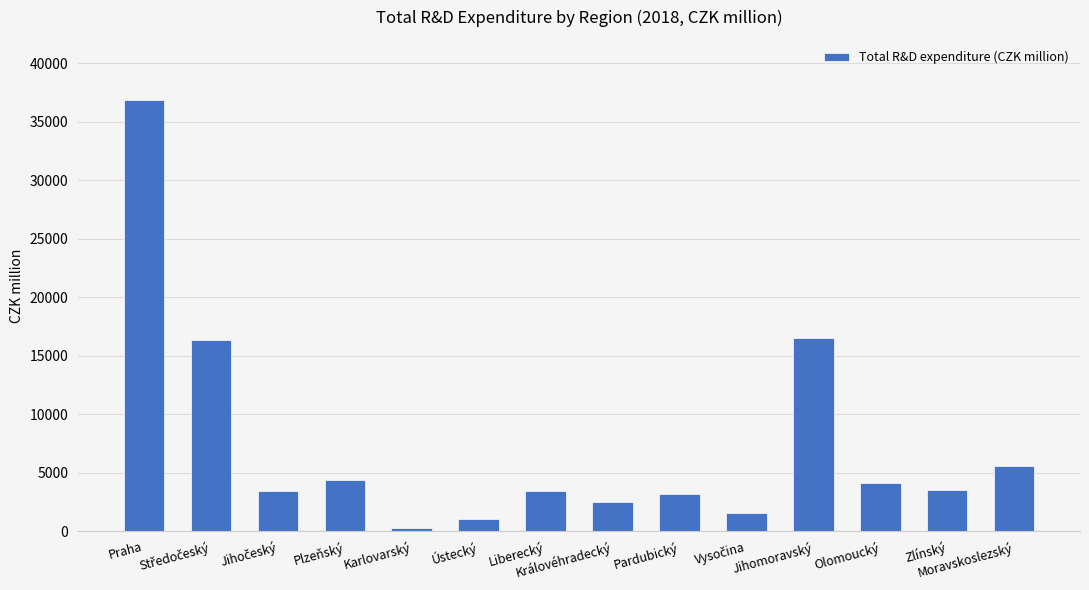

What is the value of the 14th bar from the left?

5598.0